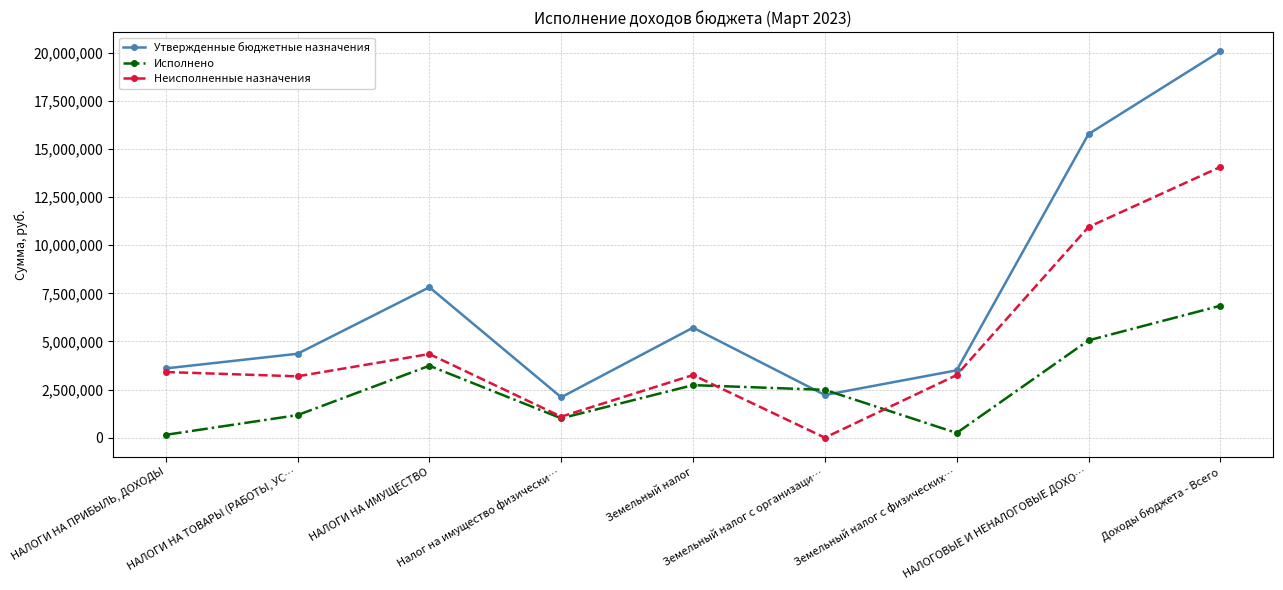

Which category has the highest value in the Исполнено series?

Доходы бюджета - Всего